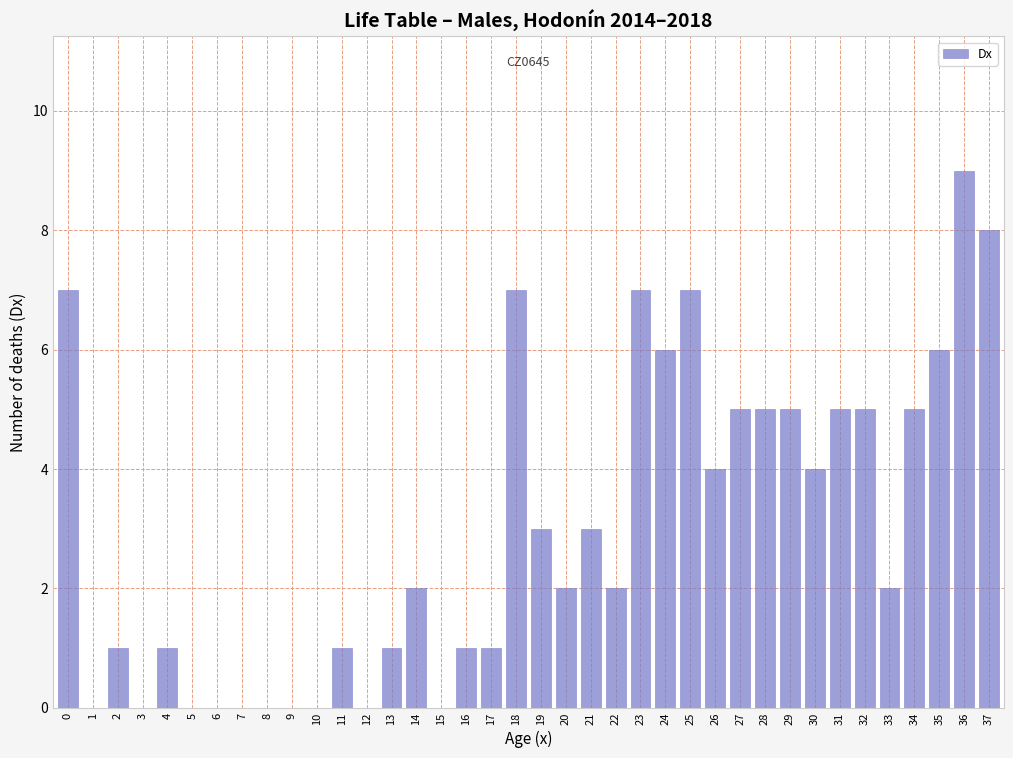

Between 34 and 12, which is larger?

34